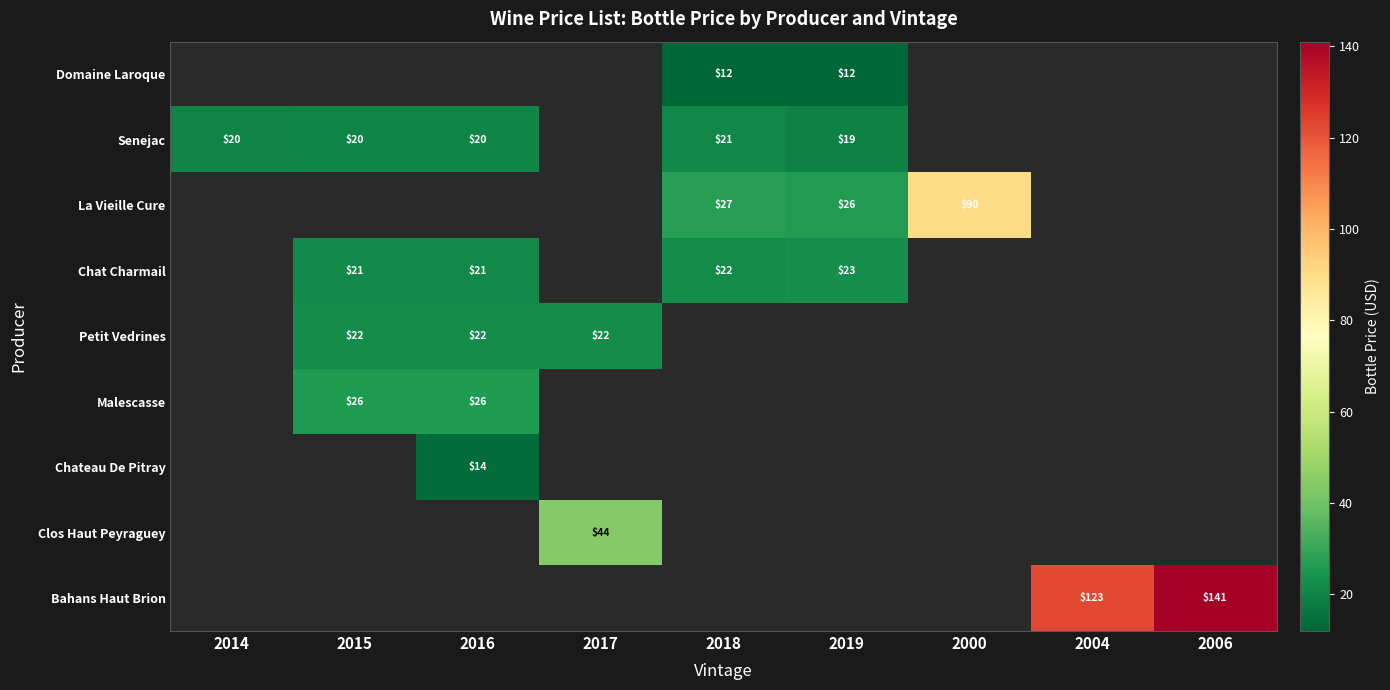

The Petit Vedrines series shows 31 at 2017. True or false?

False